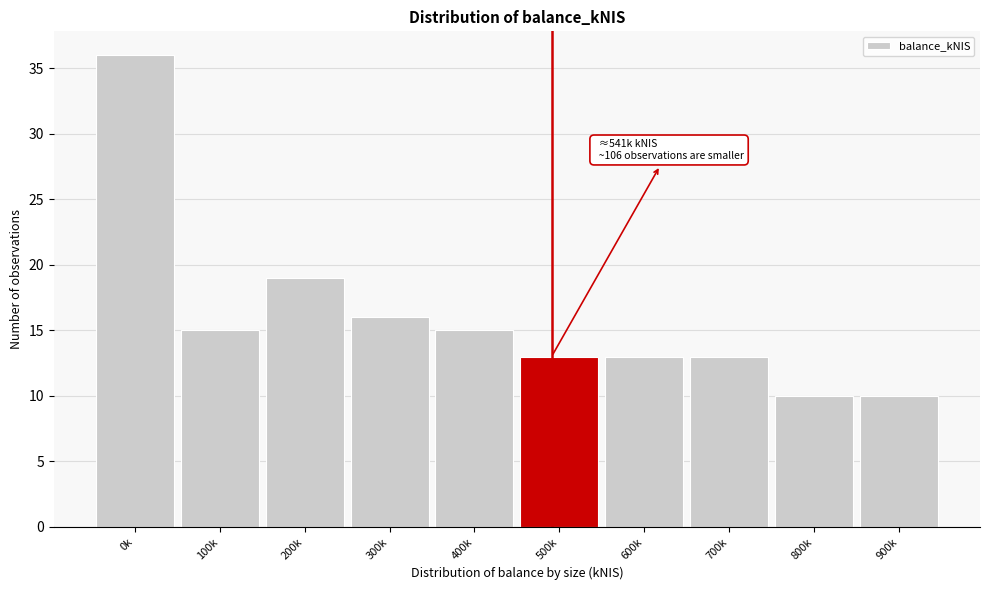

Reading right to left, extract all data points from this chart.

900k=10	800k=10	700k=13	600k=13	500k=13	400k=15	300k=16	200k=19	100k=15	0k=36